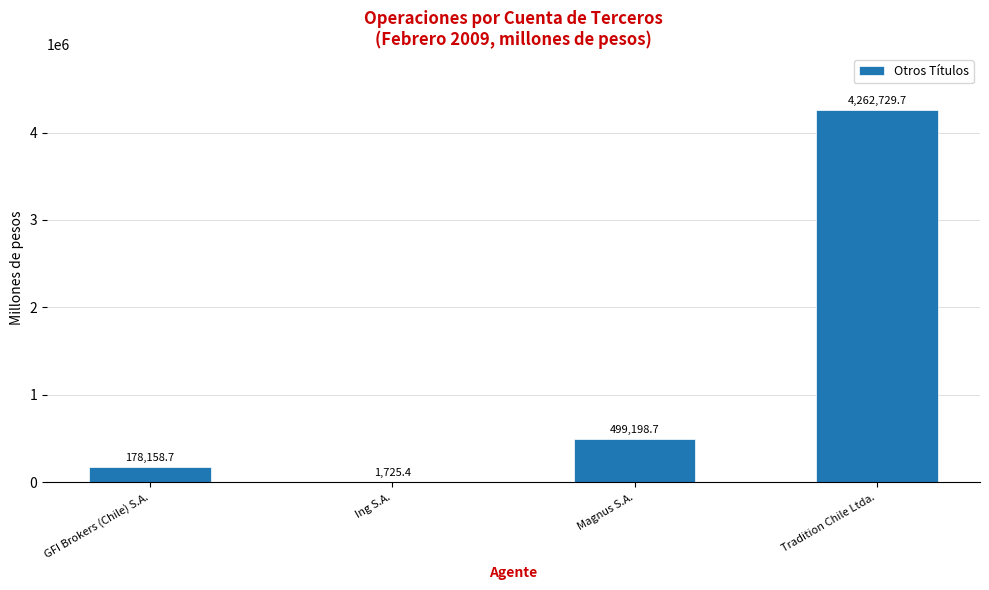

The value at Magnus S.A. is 792989.6. True or false?

False